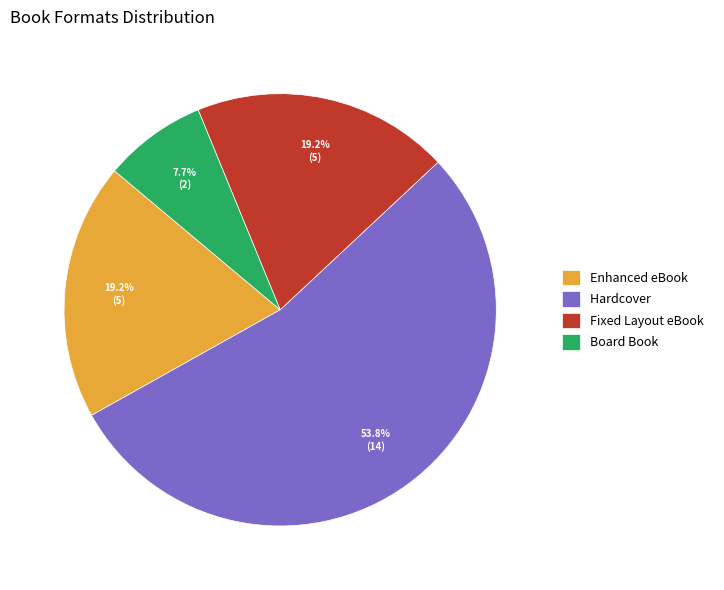

What is the total percentage of Fixed Layout eBook and Hardcover?

73.1%